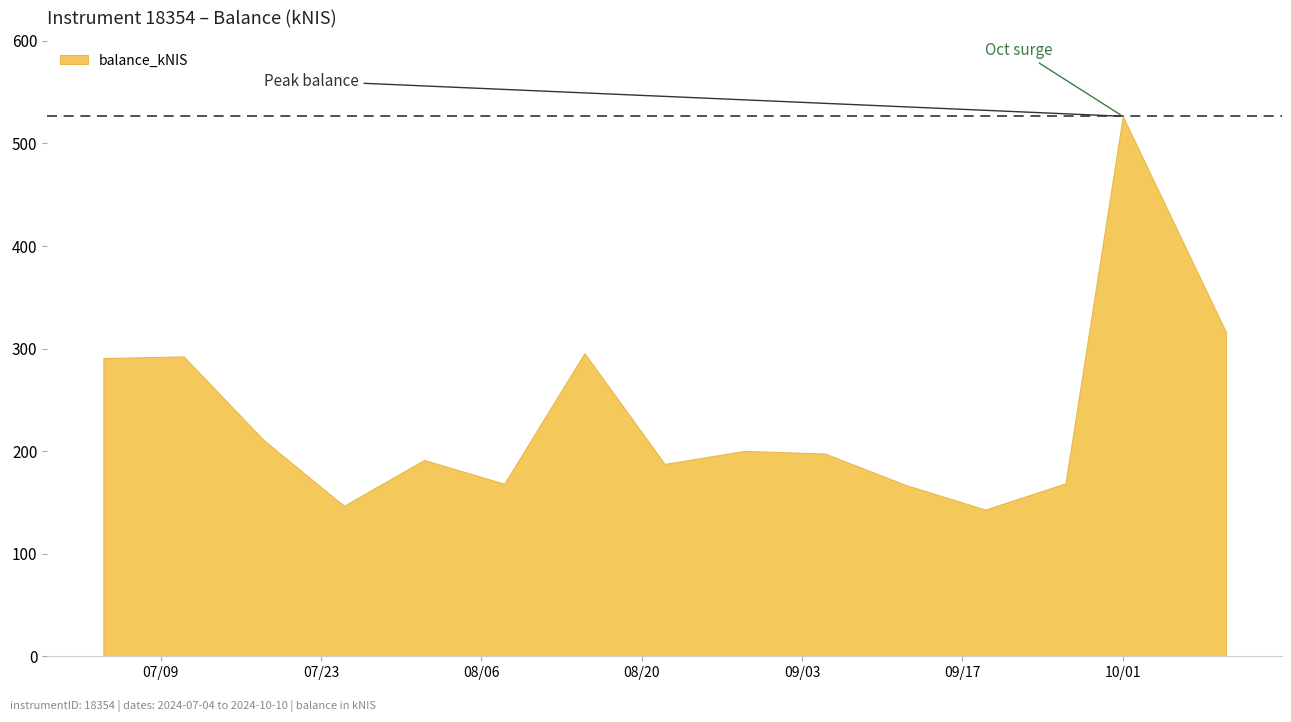

Between 2024-08-29 and 2024-10-01, which is larger?

2024-10-01